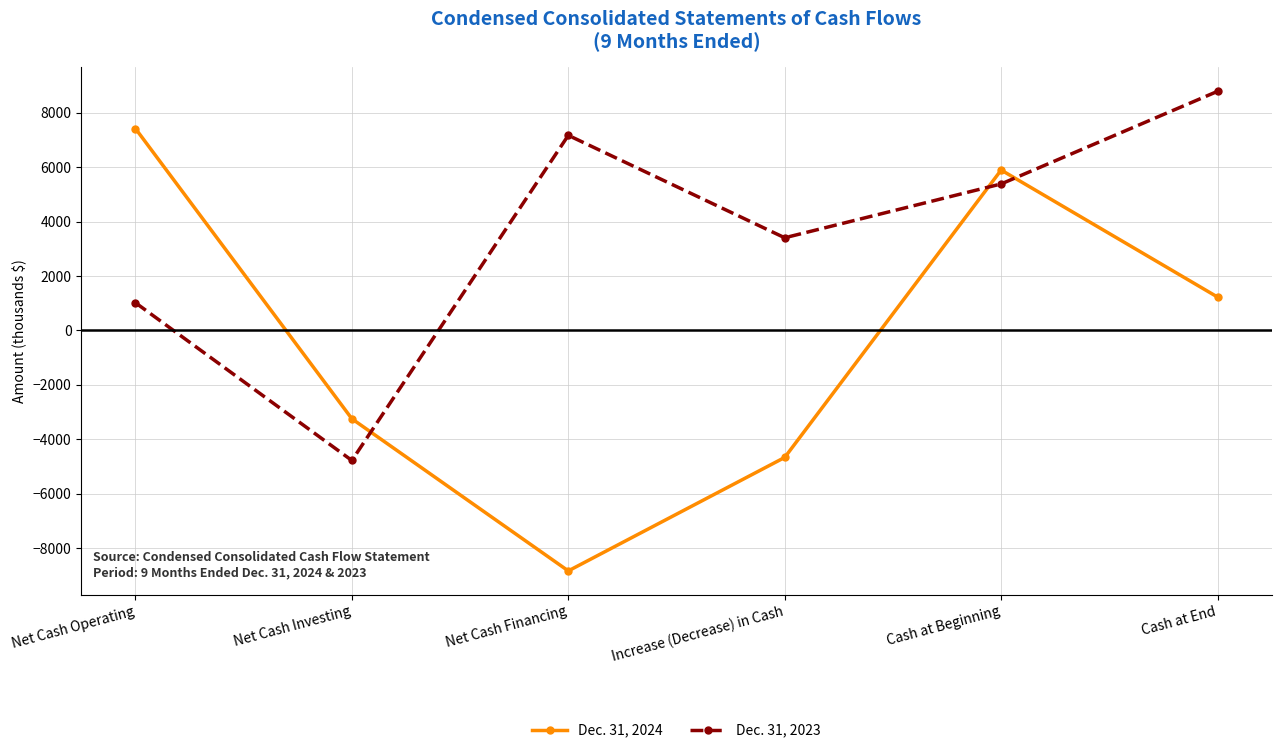

What is the difference between the maximum and minimum values in the Dec. 31, 2023 series?

13576